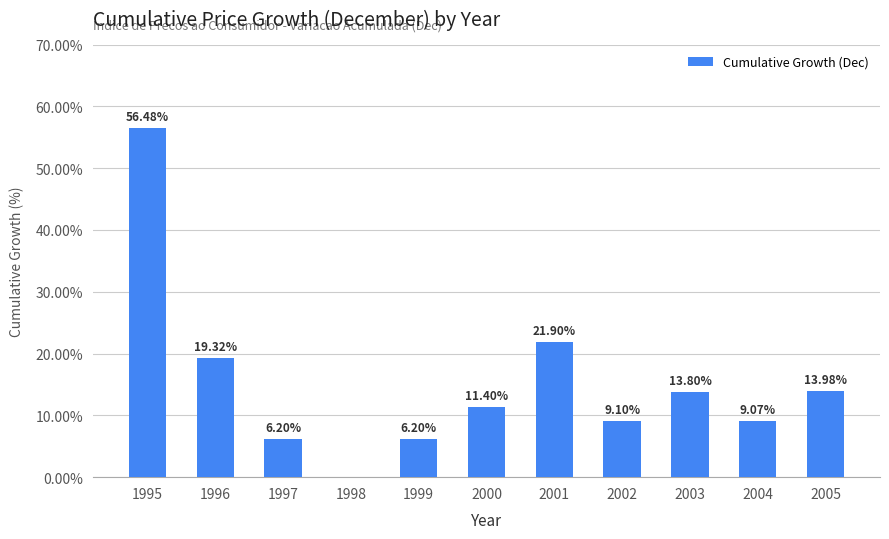

At which label does the data first exceed 11?

1995